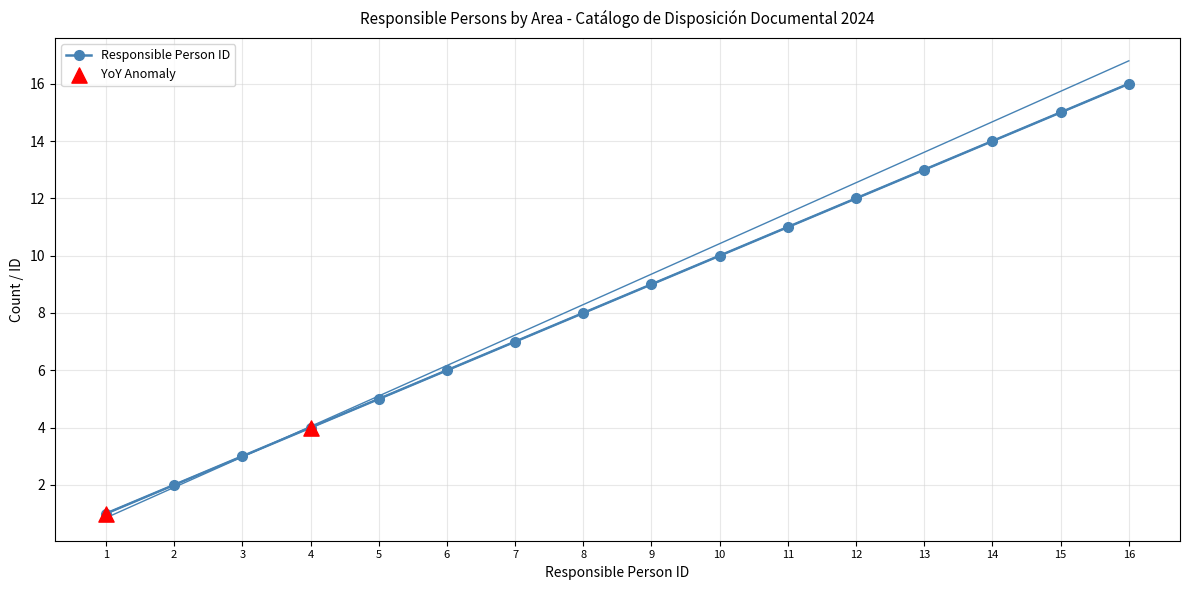

What is the change in value from 4 to 8?

+4